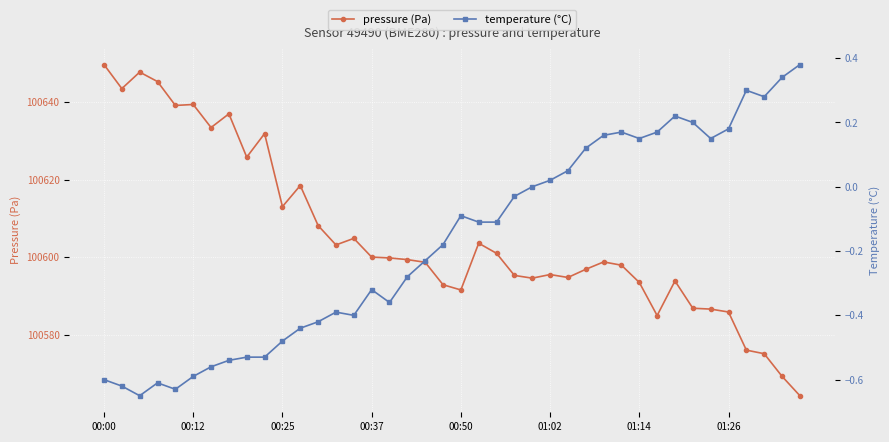

Rank the series by their maximum value, from highest to lowest.

pressure (Pa), temperature (°C)